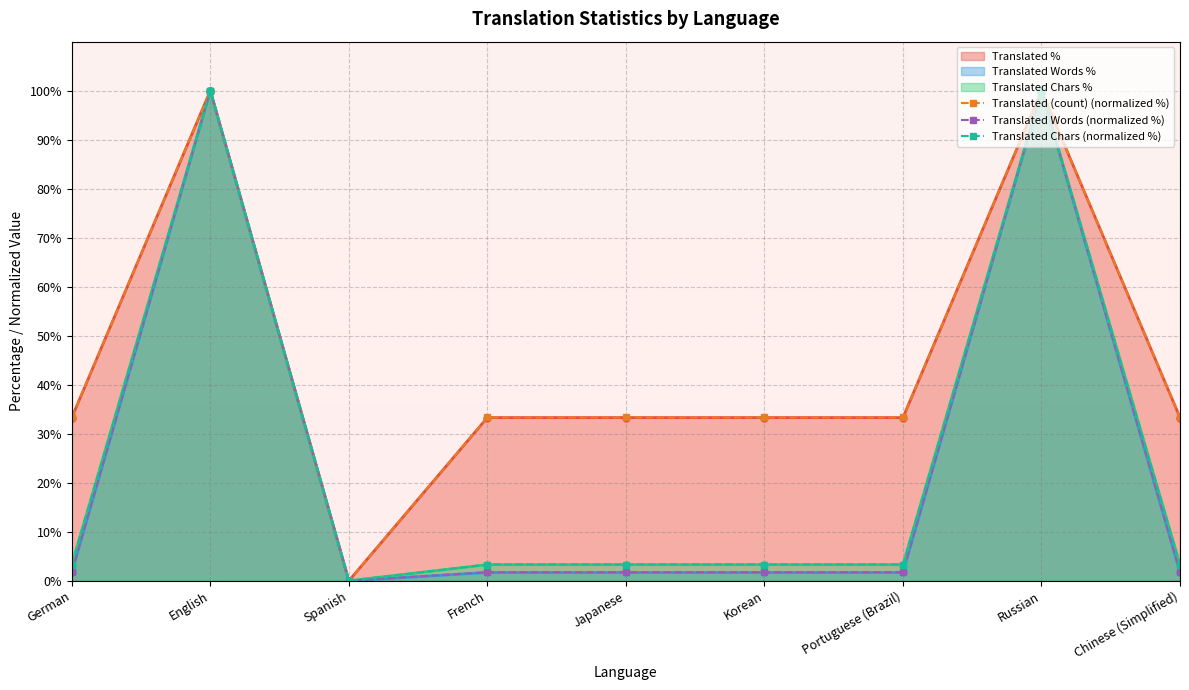

Rank the series by their maximum value, from highest to lowest.

Translated (count) (normalized %), Translated Words (normalized %), Translated Chars (normalized %)